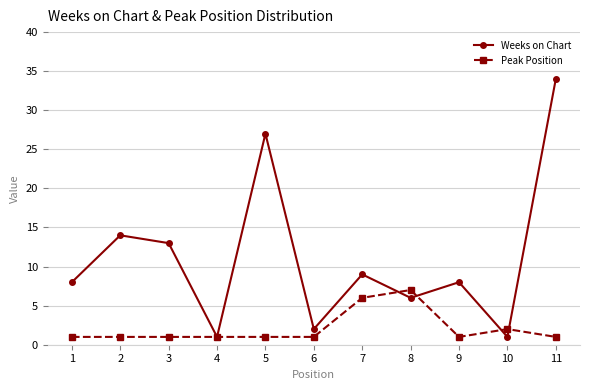

Reading left to right, transcribe all the data shown in this chart.

Weeks on Chart: 8	14	13	1	27	2	9	6	8	1	34
Peak Position: 1	1	1	1	1	1	6	7	1	2	1